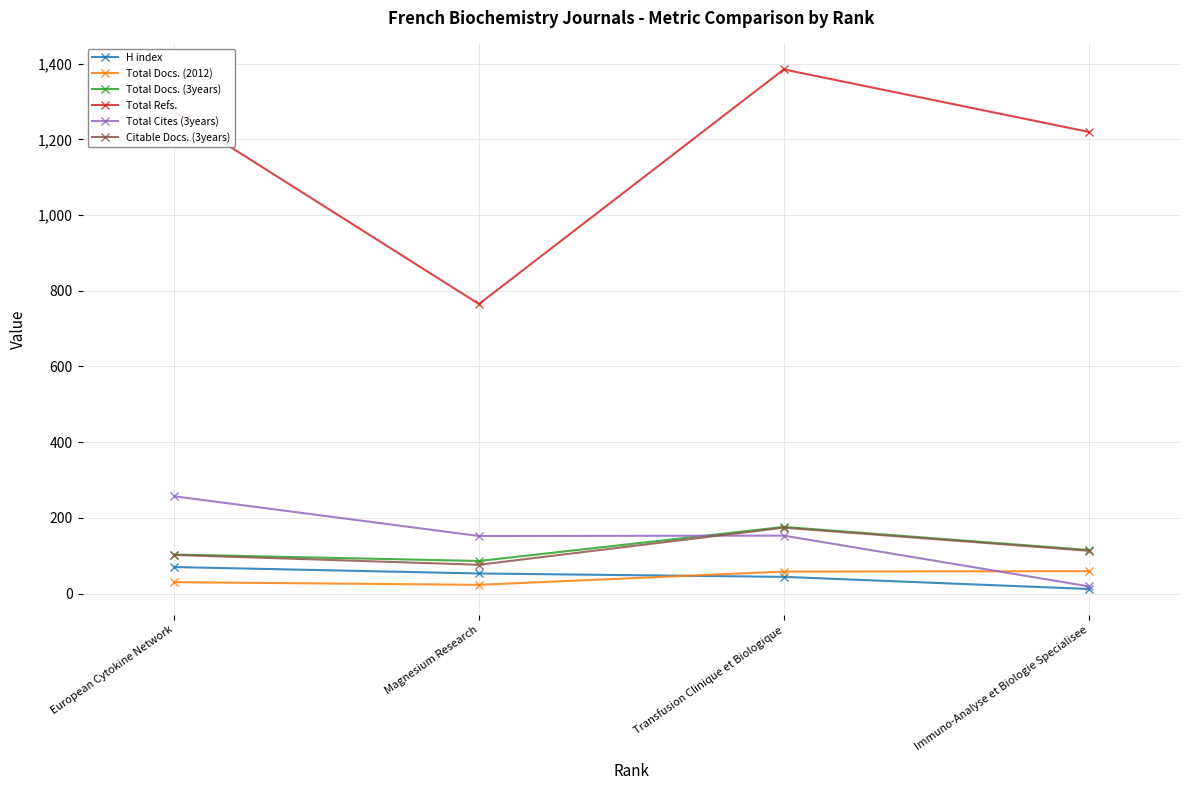

What is the value of the Total Docs. (2012) point at the 1st from the left?

30